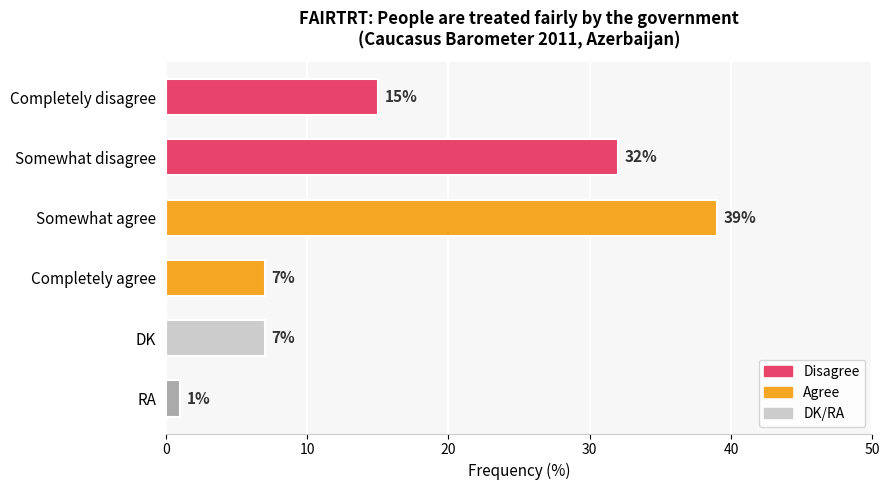

Which has a higher value, Completely agree or Somewhat agree?

Somewhat agree